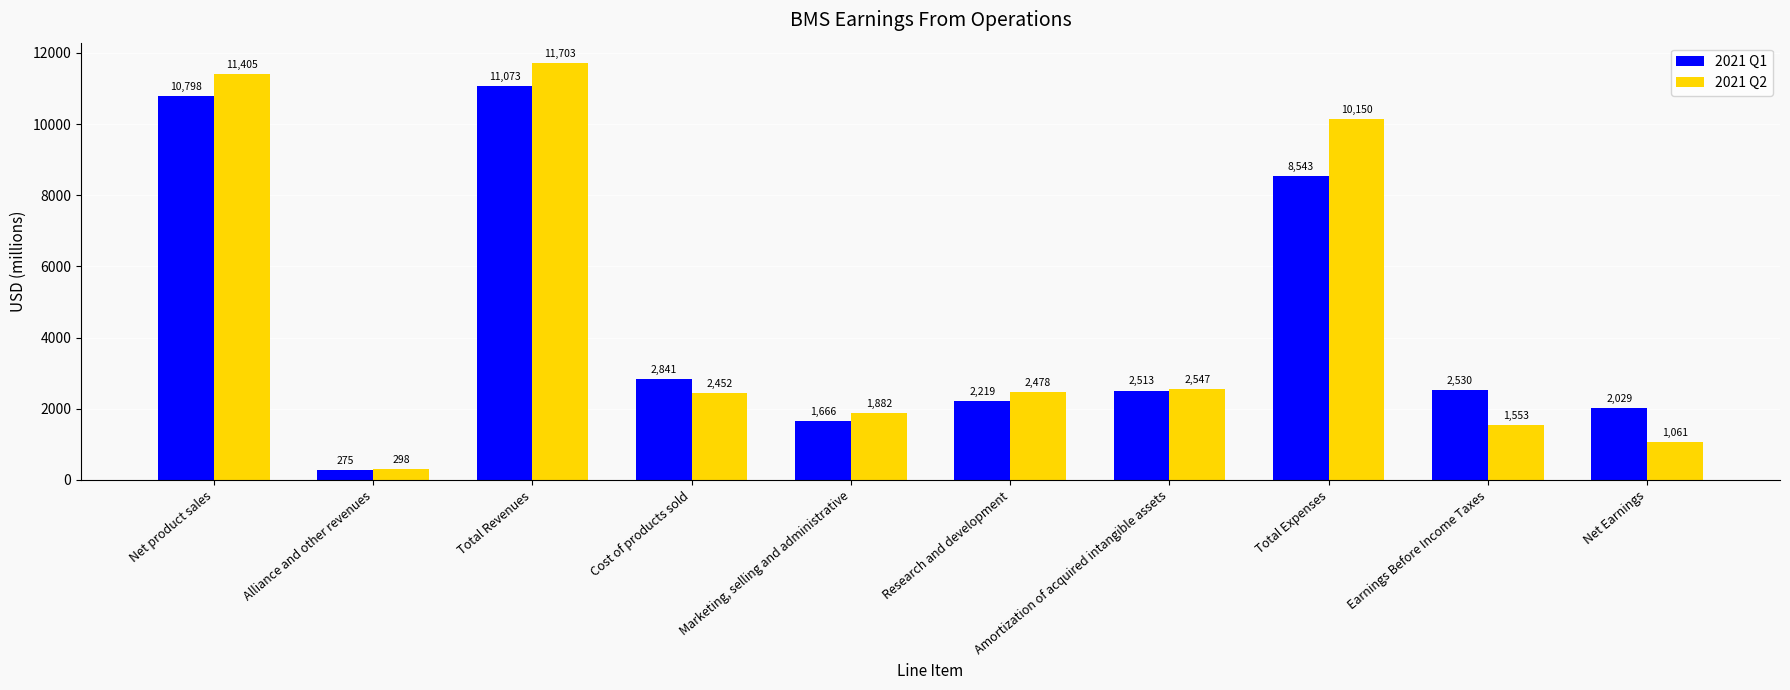

How many series are shown in this chart?

2